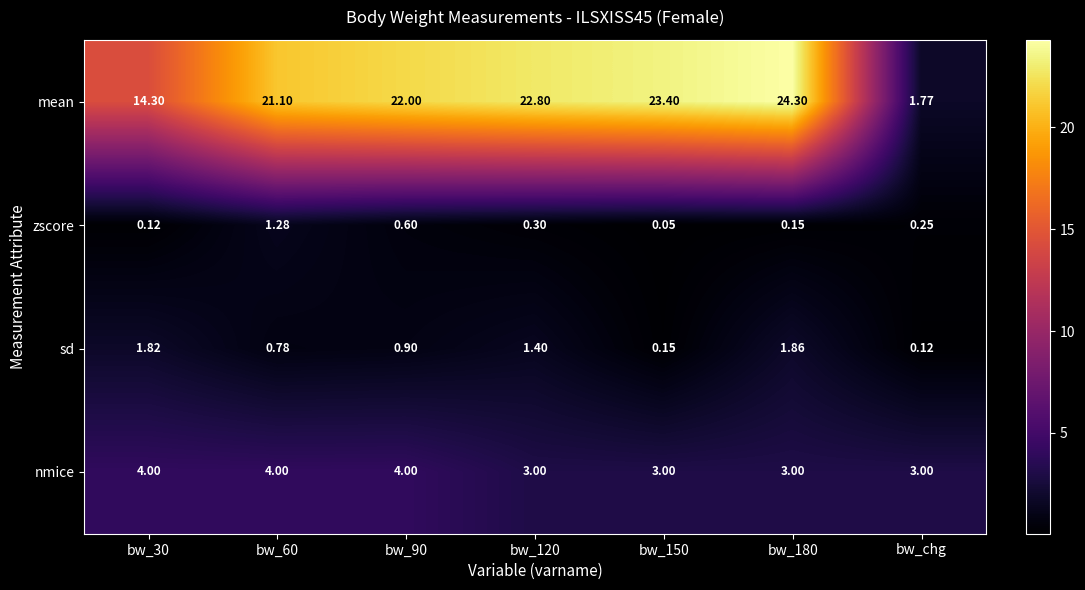

At which category is the sum across all series the highest?

bw_180